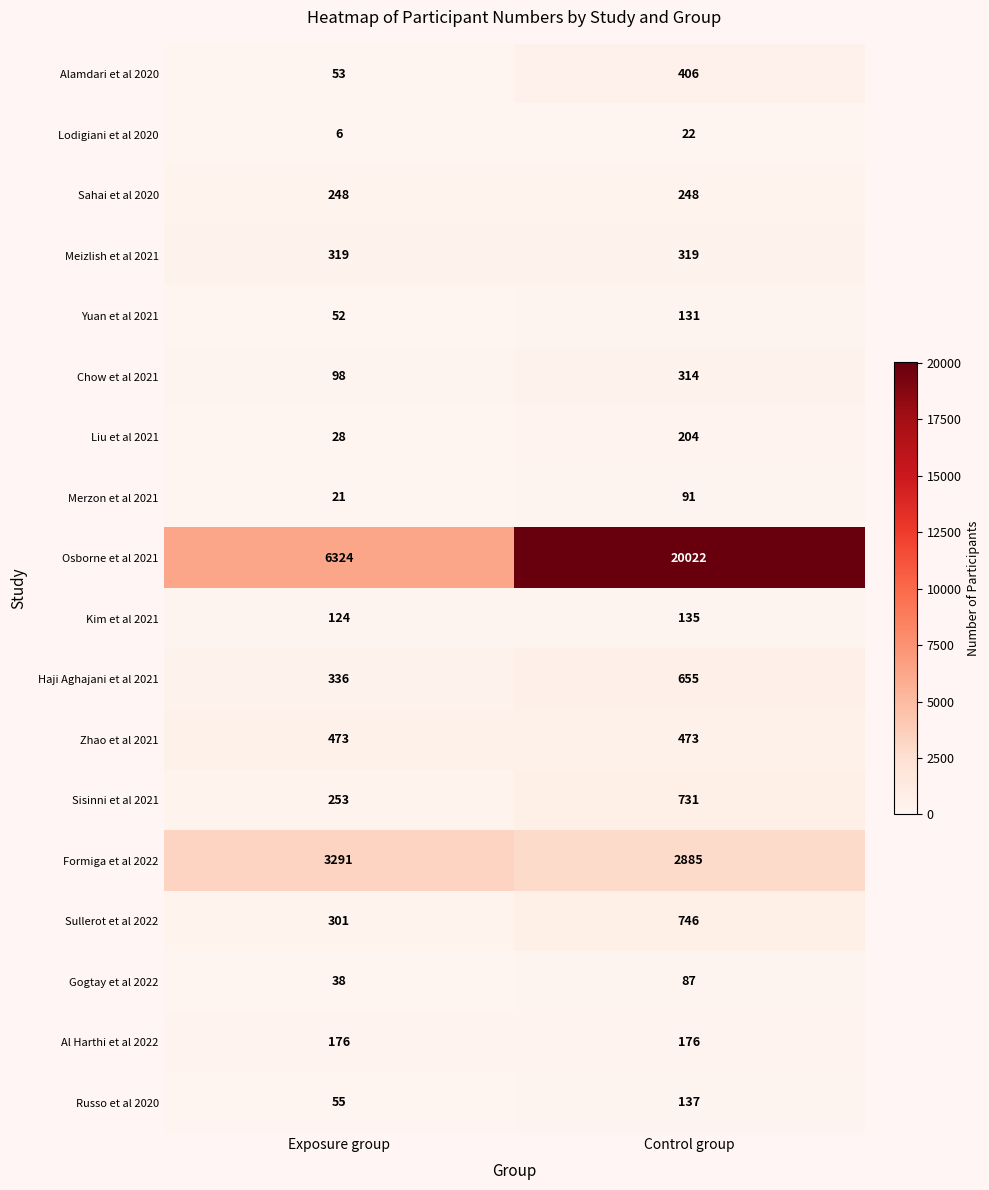

How many values in the Merzon et al 2021 series are below 91?

1